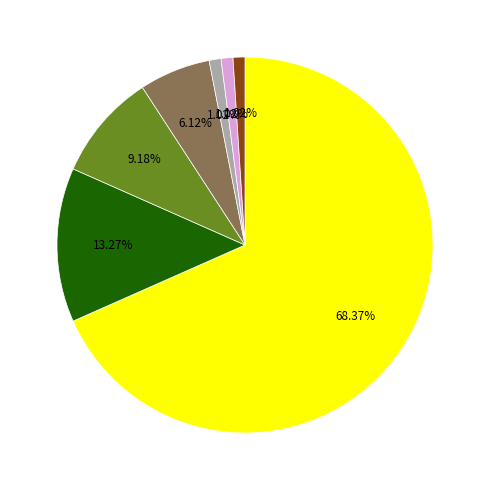

Count the number of slices in the pie.

7